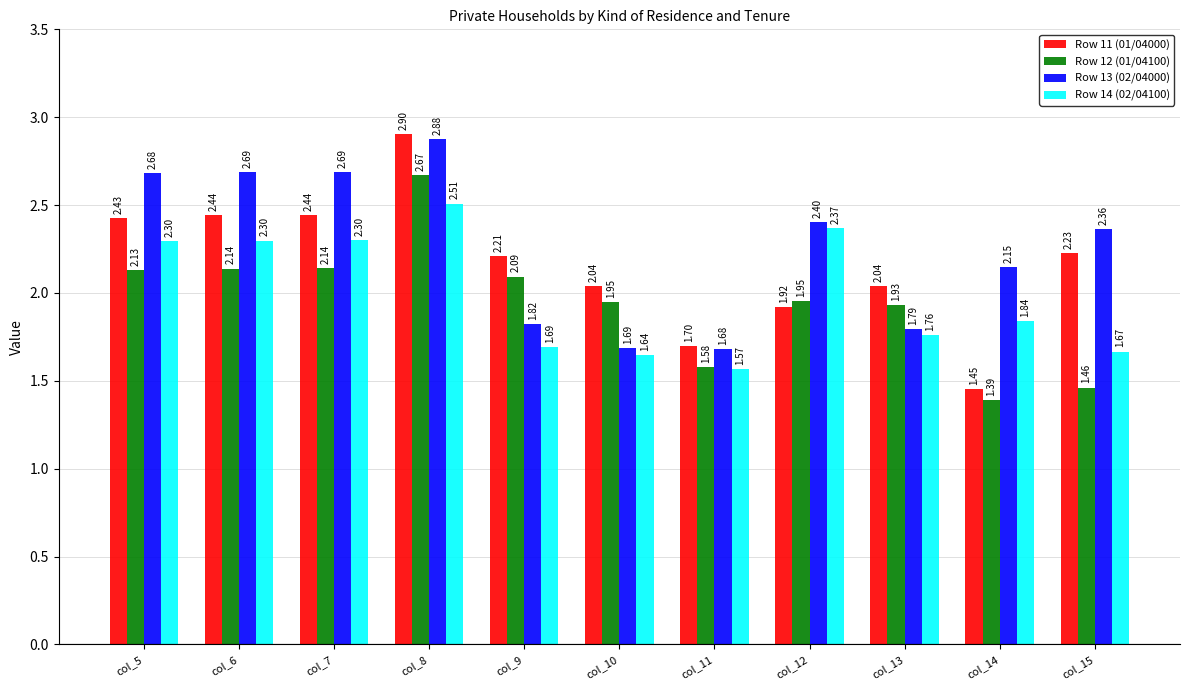

What is the difference between the maximum and minimum values in the Row 12 (01/04100) series?

1.3